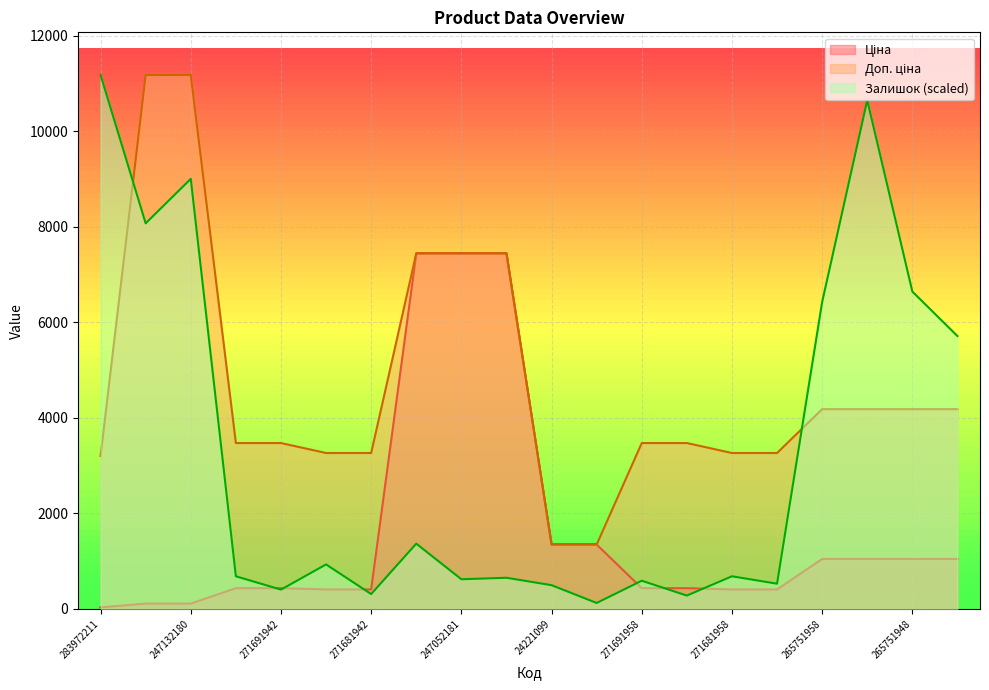

Where is Доп. ціна nearest to the value 6265?

284392211